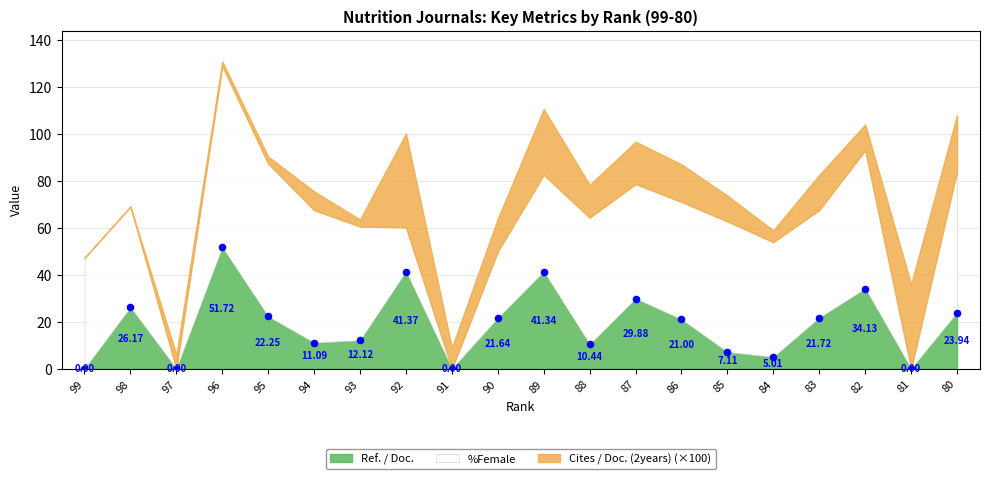

What is the range of Y values (max minus min)?

51.7